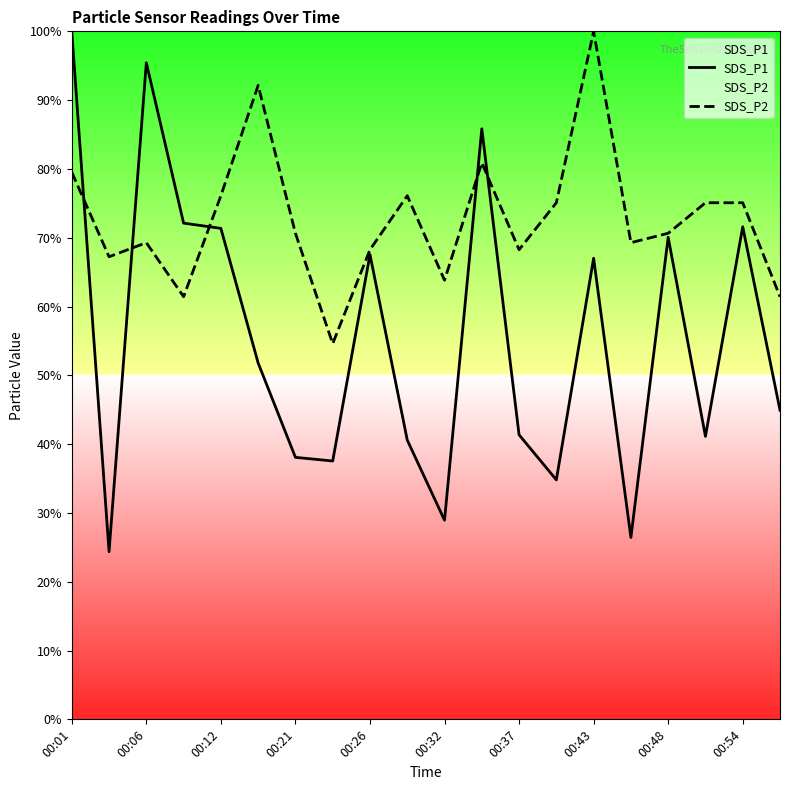

True or false: SDS_P2 has a value of 38.2 at 00:37.

False